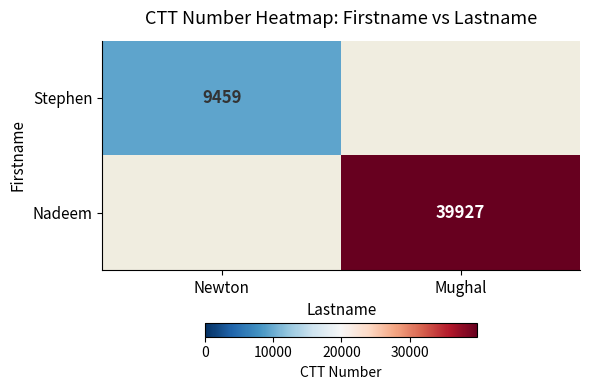

Is the value of Nadeem at Mughal greater than the value of Stephen at Newton?

Yes